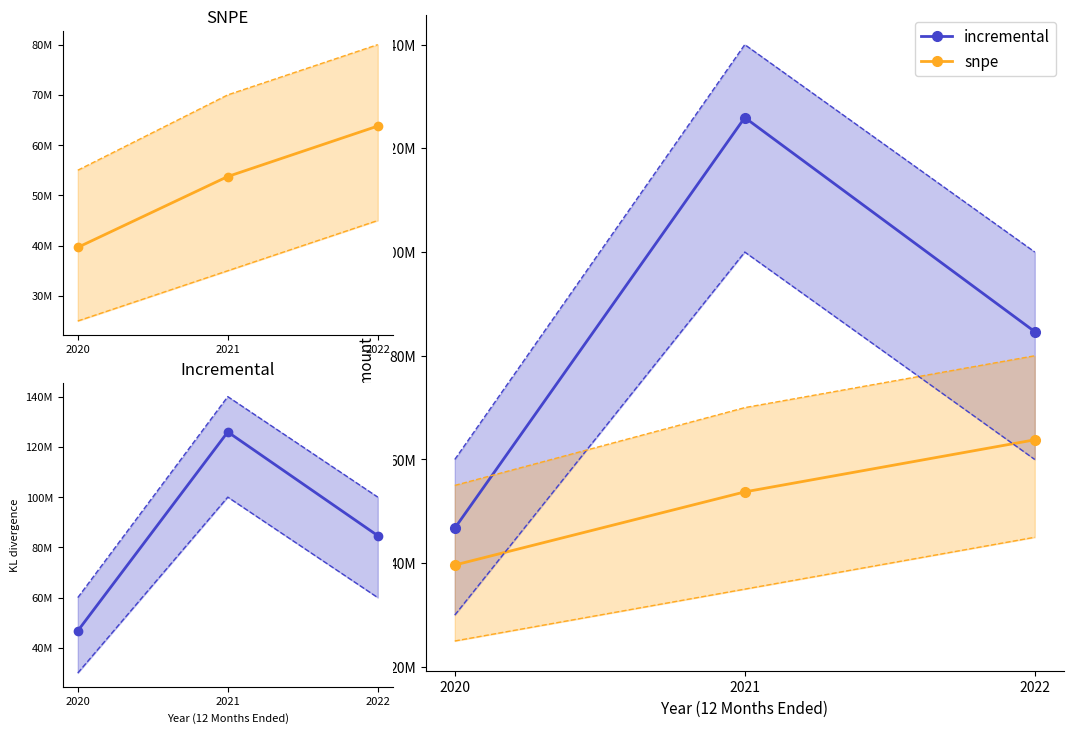

What is the maximum value shown in the chart?

125933000